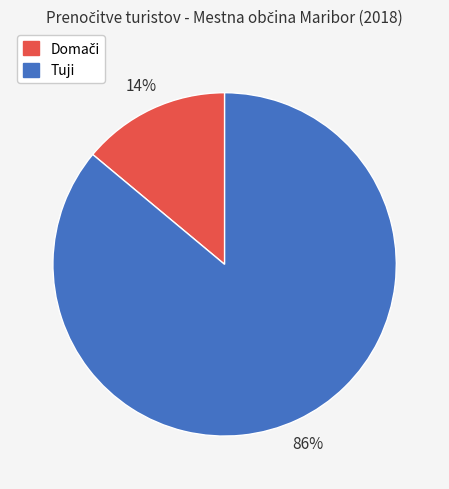

True or false: Tuji accounts for 86% of the total.

True